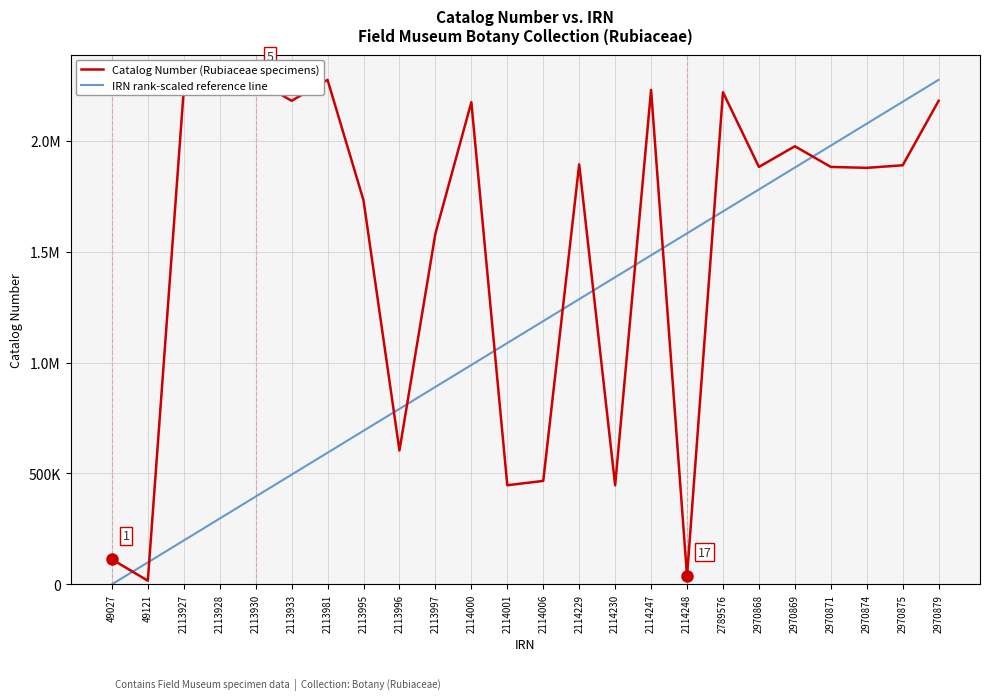

What is the difference between the Catalog Number (Rubiaceae specimens) values at 2114001 and 2113995?

1284609.0